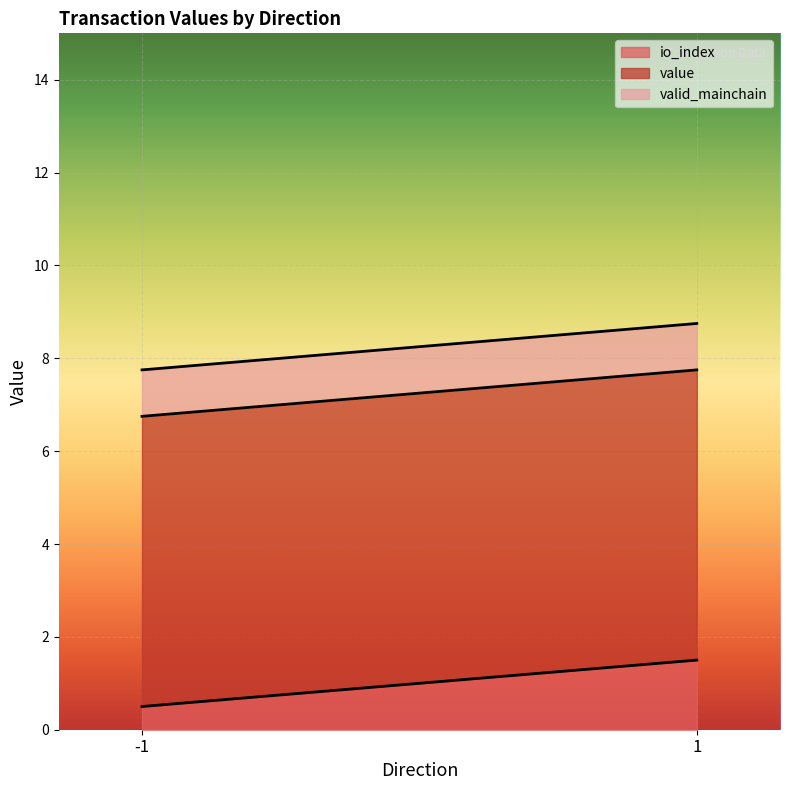

Is it true that io_index equals 1.5 at 1?

True